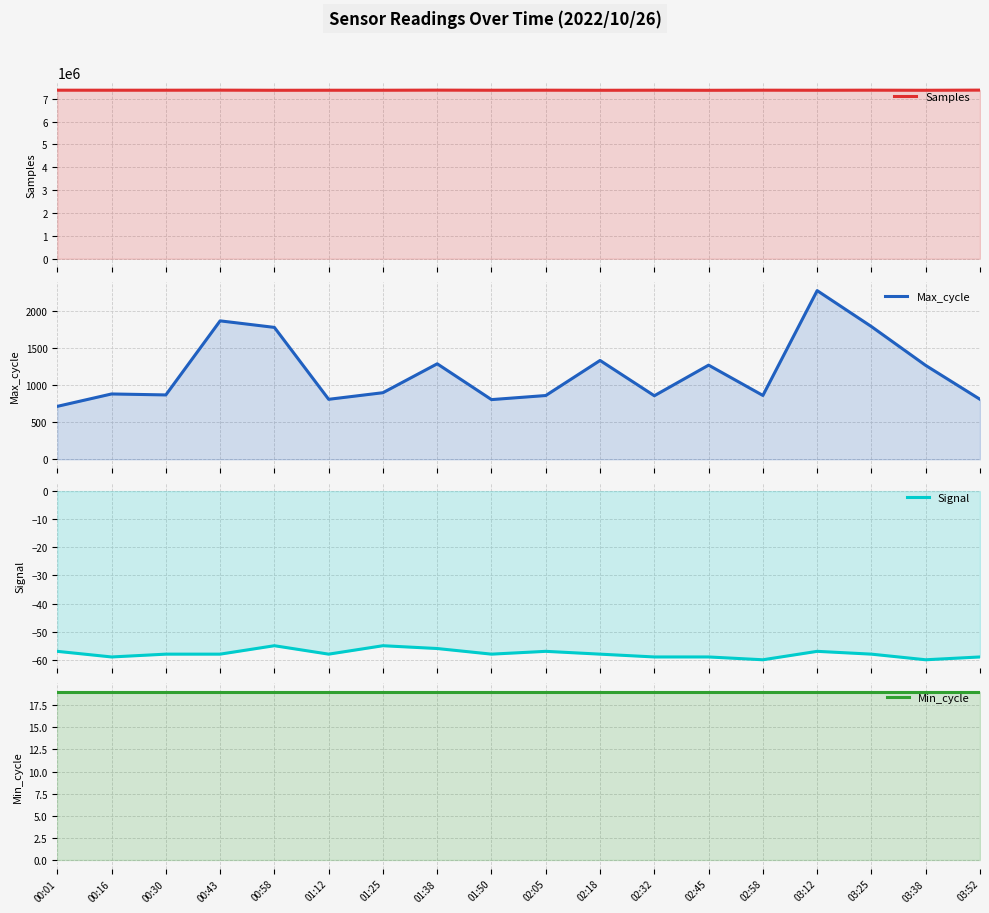

What is the difference between the Signal values at 00:58 and 03:52?

4